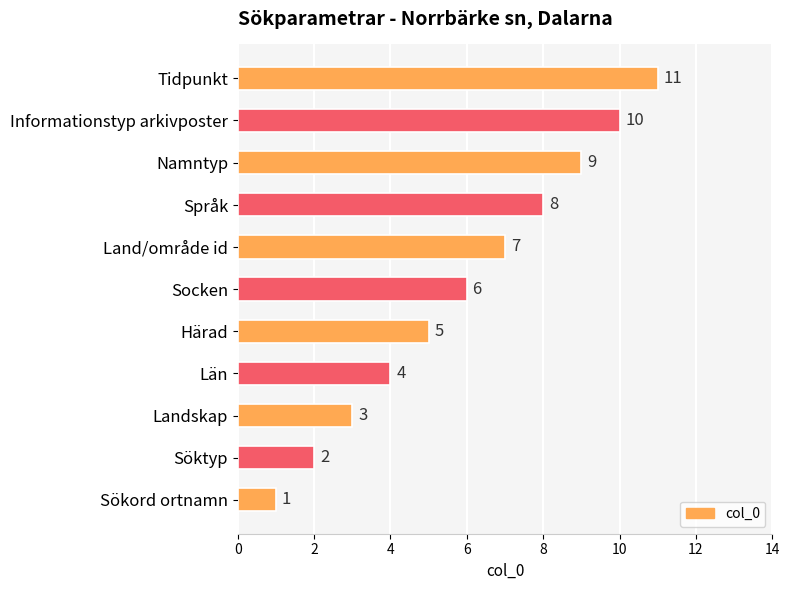

What is the smallest value displayed?

1